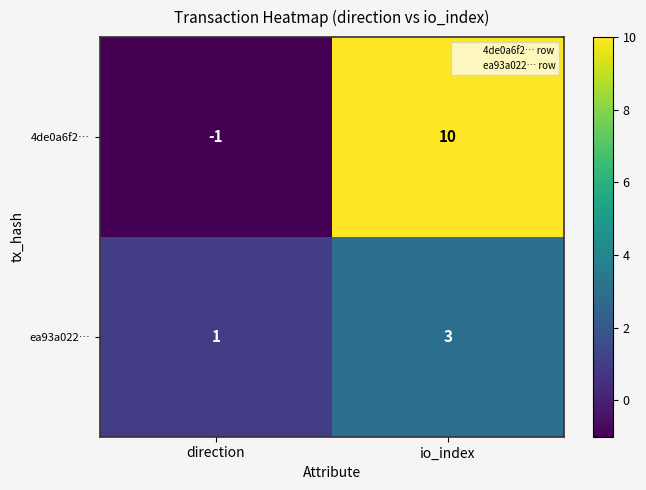

What is the smallest value displayed?

-1